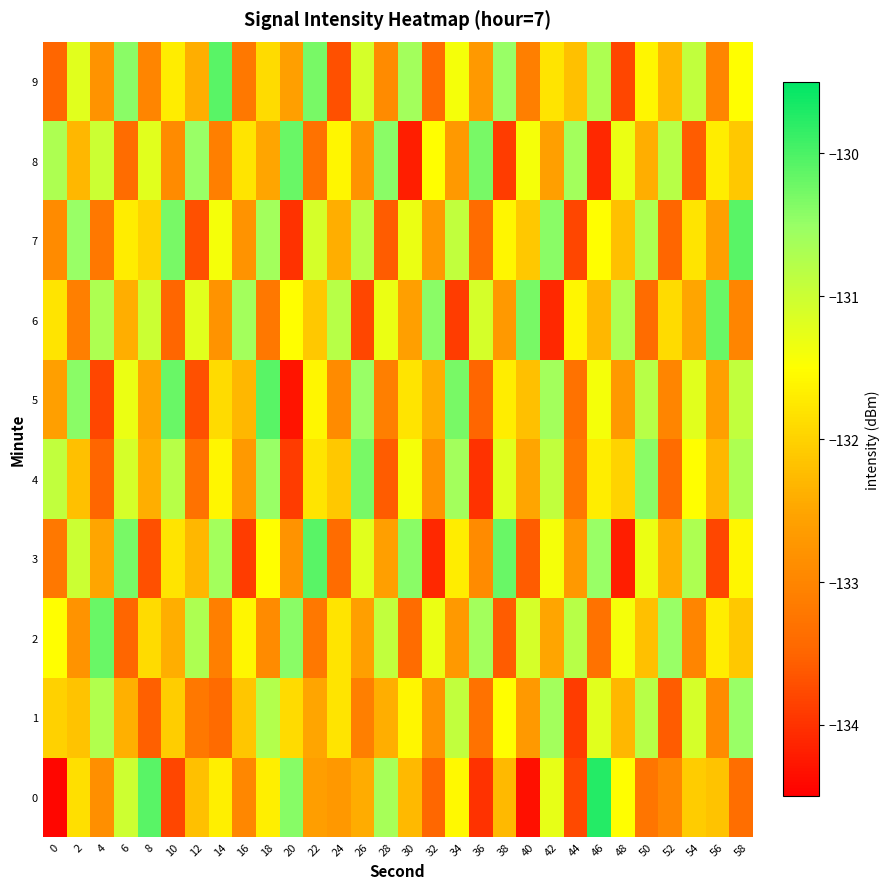

Which series has the largest total across all categories?

4